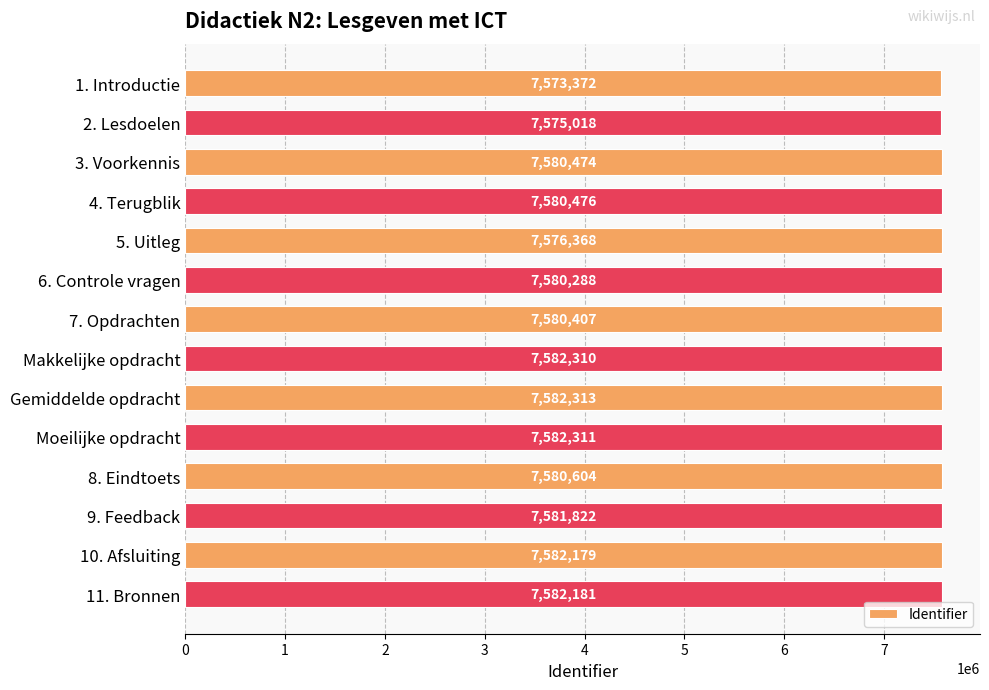

Does the chart contain stacked bars?

No